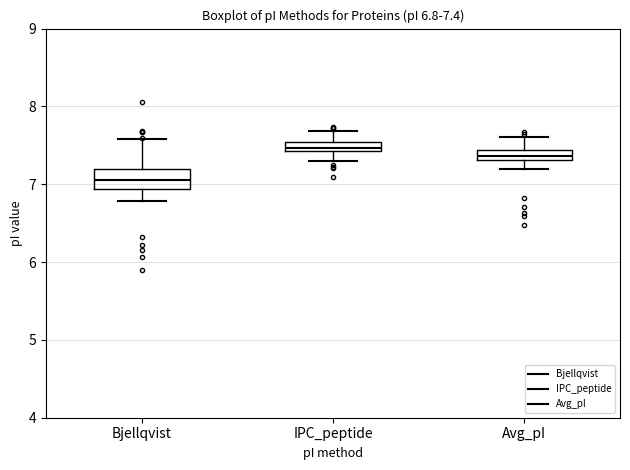

Which box's median line is the highest?

IPC_peptide